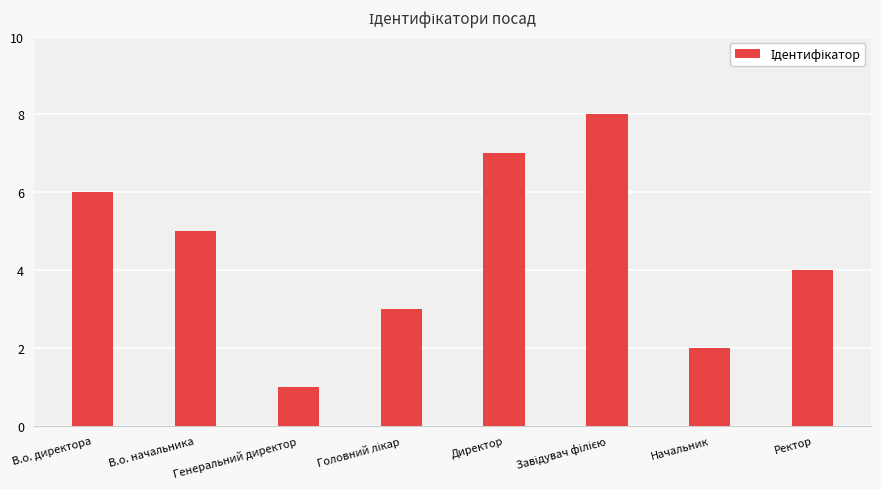

What is the value of the 2nd bar from the left?

5